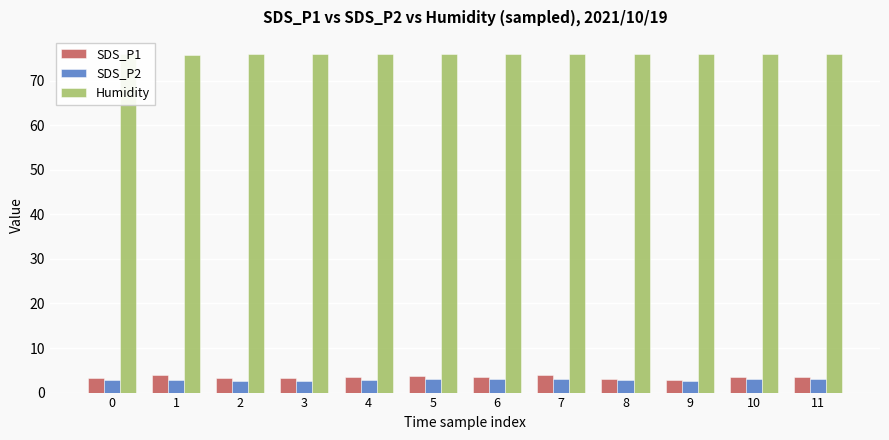

How many bars are there in each group?

3